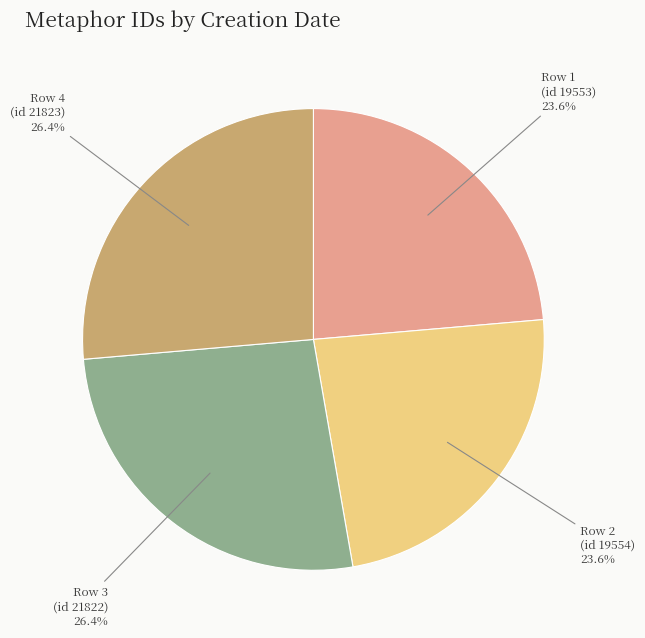

Is there any slice that represents more than half of the pie?

No